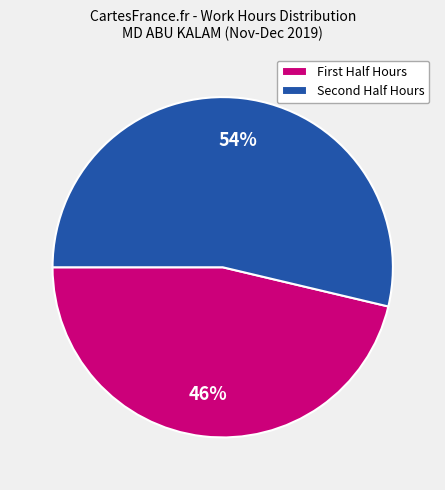

Which slice represents more than half of the pie?

Second Half Hours